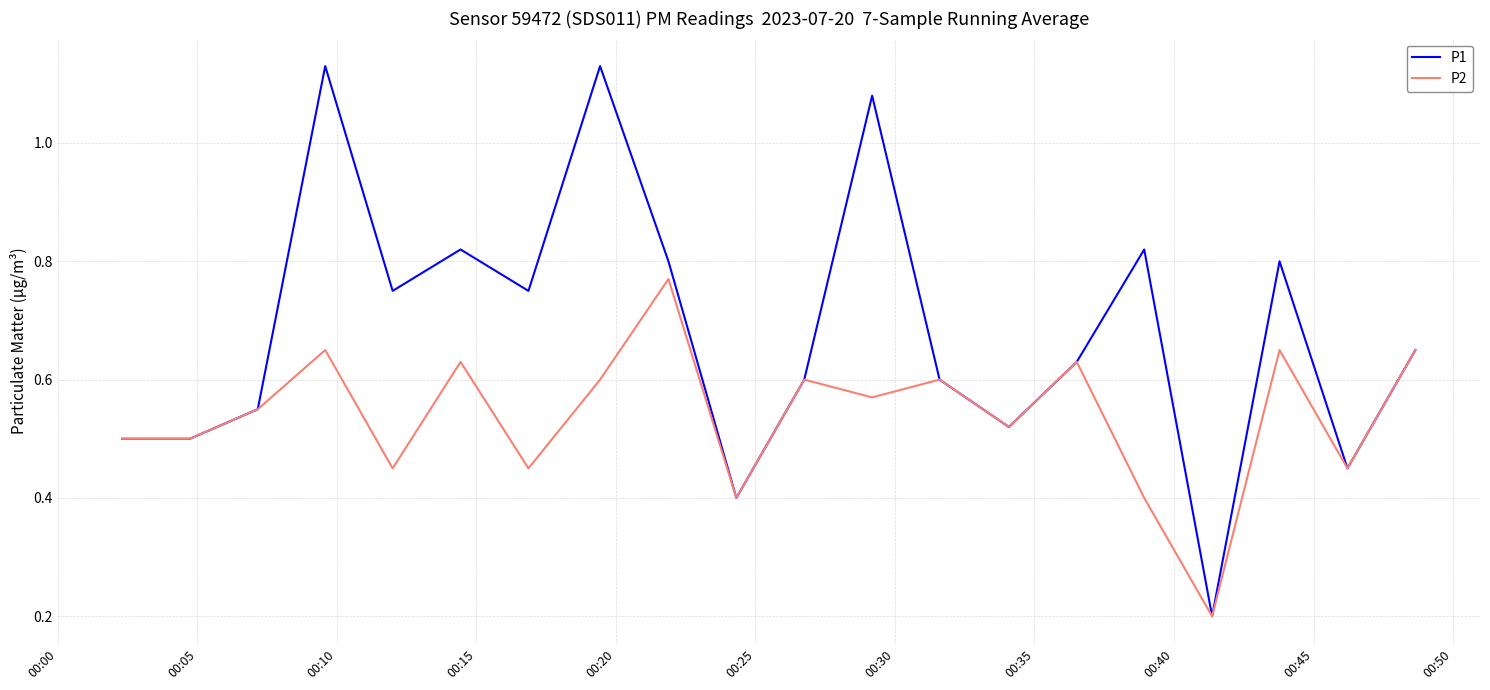

What is the minimum value for P1?

0.2